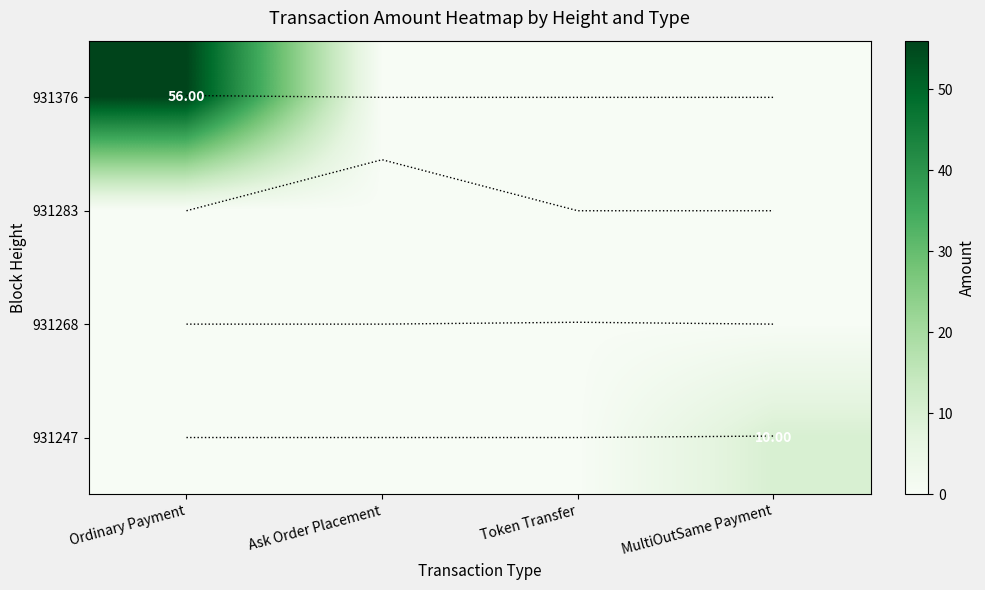

Rank the series by their maximum value, from lowest to highest.

931283, 931268, 931247, 931376